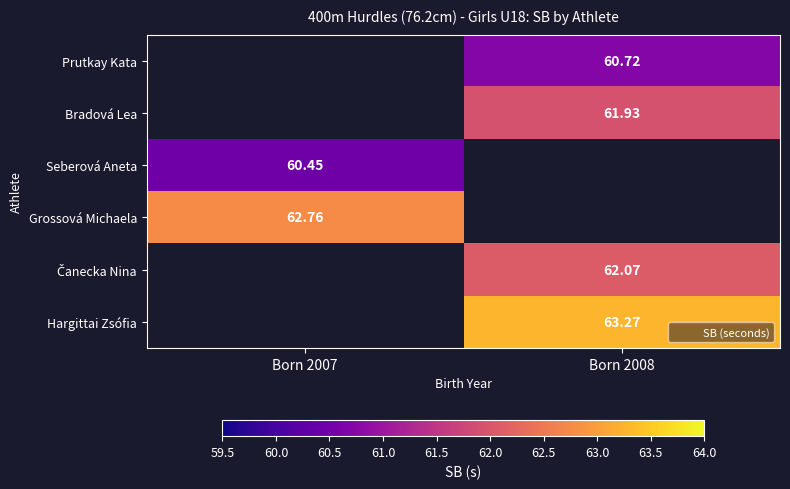

How many data points in Prutkay Kata are above 60?

1